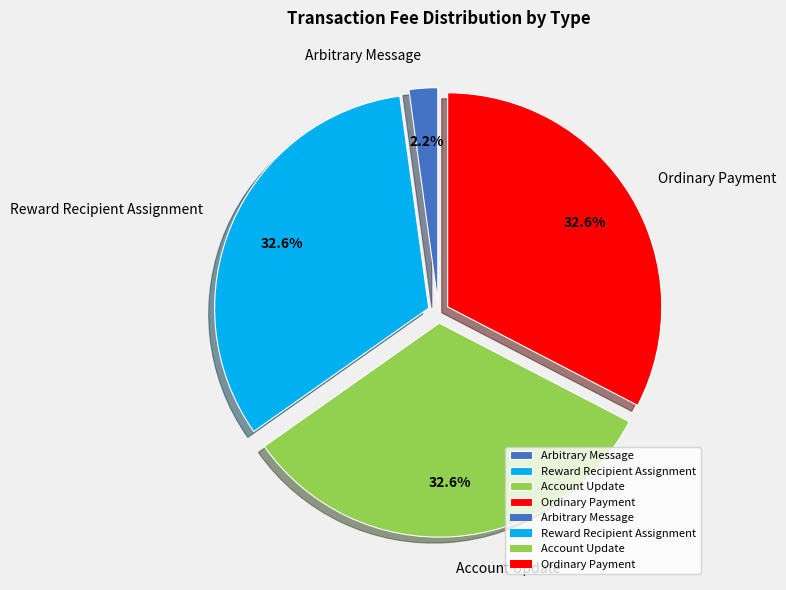

To the nearest percent, what is the combined percentage of Ordinary Payment and Reward Recipient Assignment?

65%